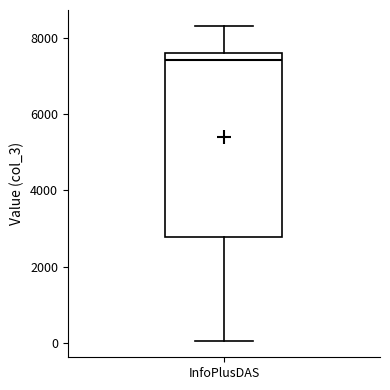

Where is the lower edge of the box for InfoPlusDAS on the y-axis? The values are not printed on the chart, so give them approximately, as read against the axis.

2800